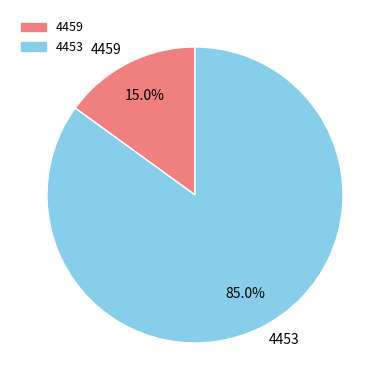

How many segments does this pie chart have?

2